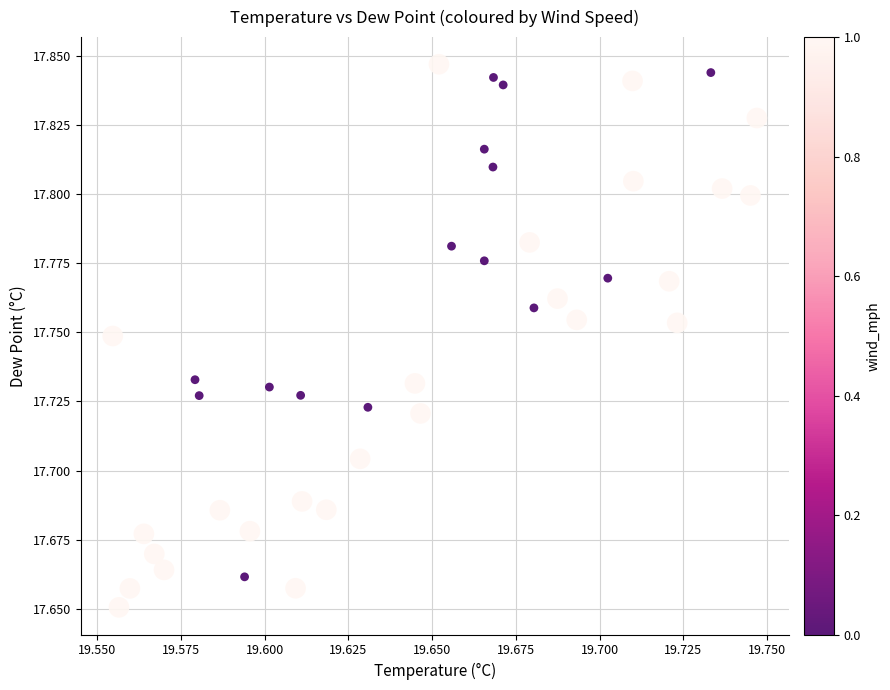

How many points are shown in the scatter plot?

40